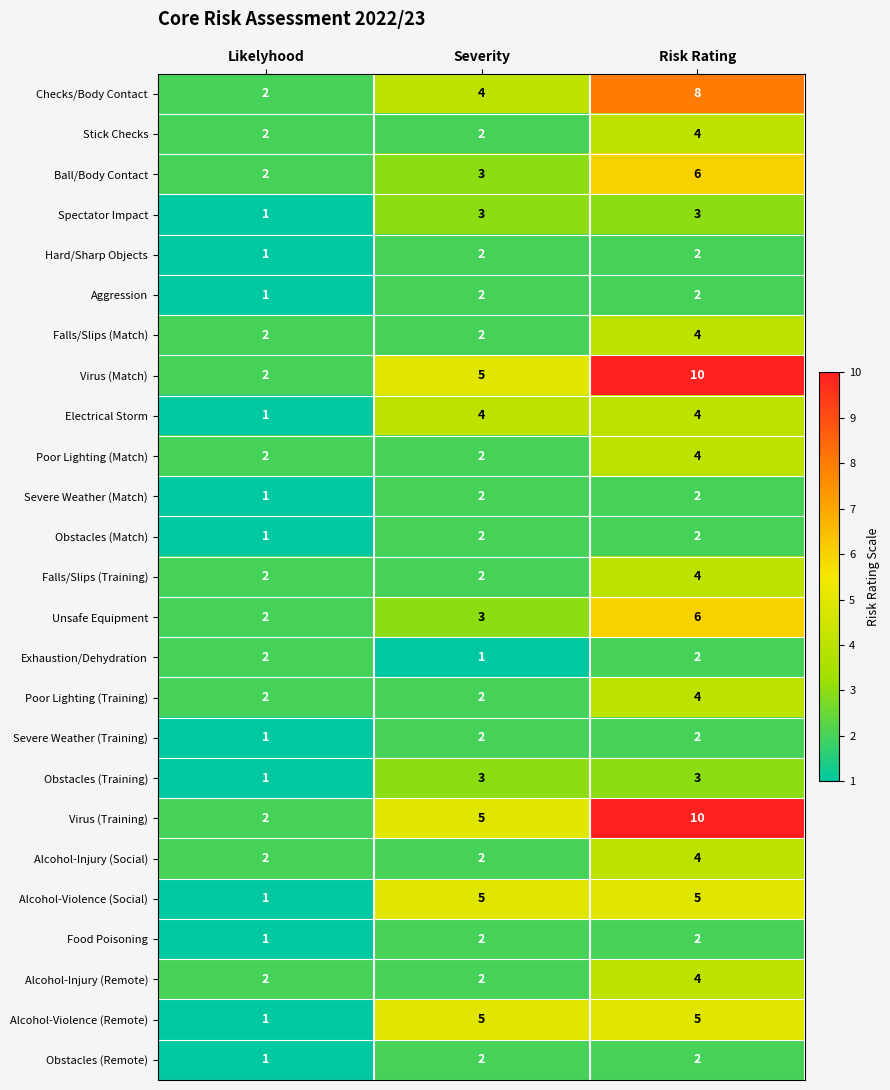

Is the value of Ball/Body Contact at Likelyhood greater than the value of Poor Lighting (Match) at Risk Rating?

No